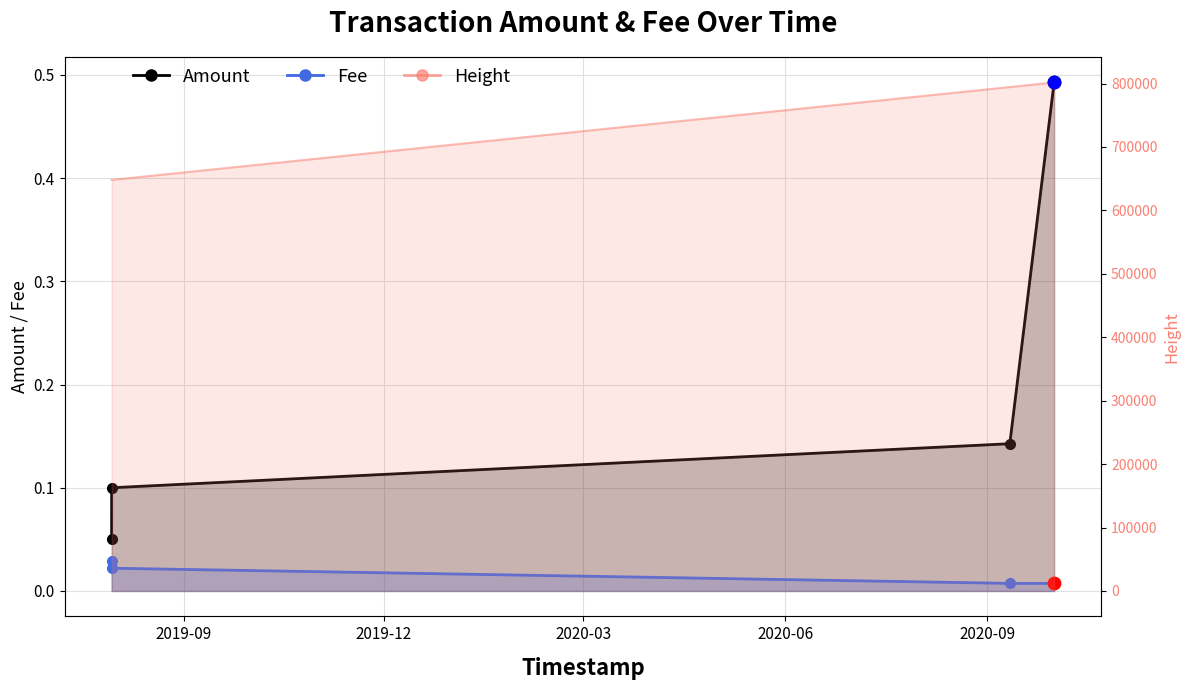

Which series has the largest Y range (max minus min)?

Height